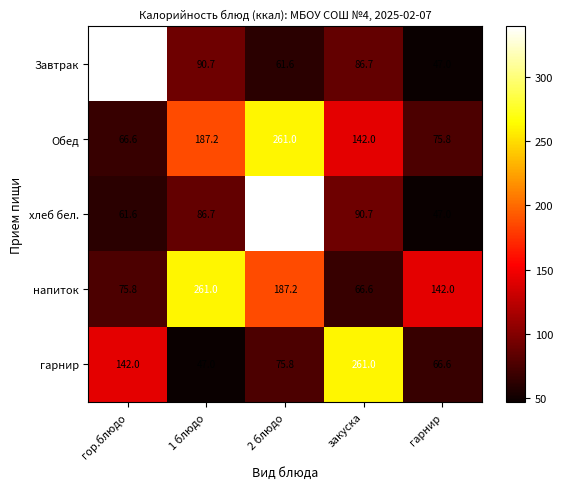

How many categories are shown in the chart?

5